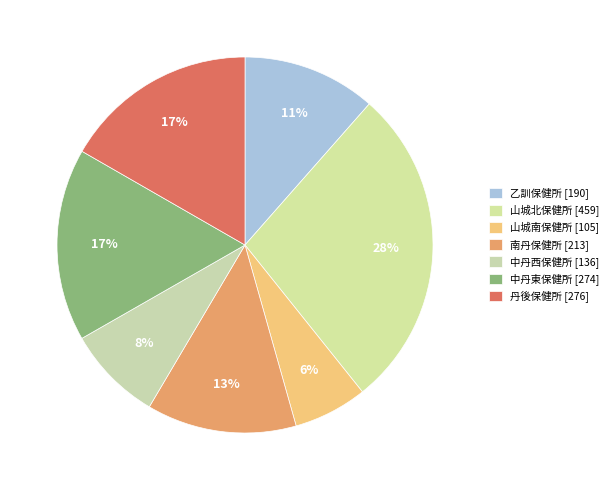

Which slice is the largest?

山城北保健所